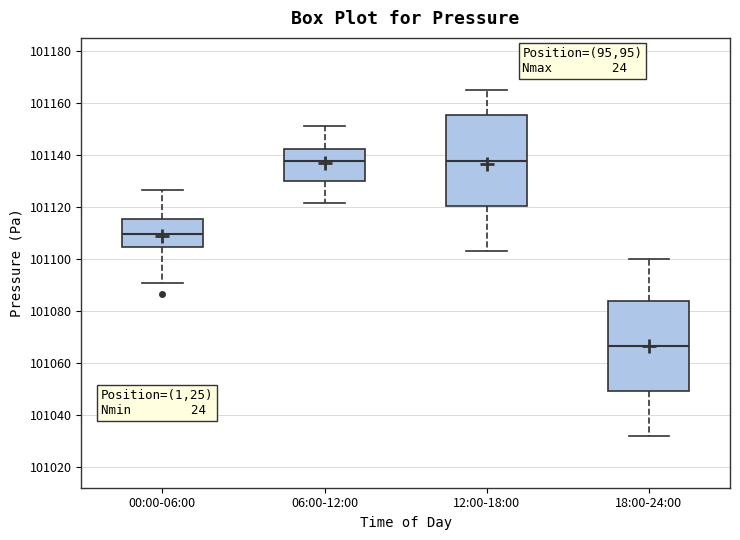

Reading left to right, transcribe this box plot: for each box, give where its median line is, the range the box spans, and where its two whiskers end, as read against the y-axis. The values are not printed on the chart, so give them approximately, as read against the axis.

00:00-06:00: median 101110, box 101104 to 101116, whiskers 101090 to 101126
06:00-12:00: median 101138, box 101130 to 101142, whiskers 101122 to 101152
12:00-18:00: median 101138, box 101120 to 101156, whiskers 101104 to 101166
18:00-24:00: median 101066, box 101050 to 101084, whiskers 101032 to 101100